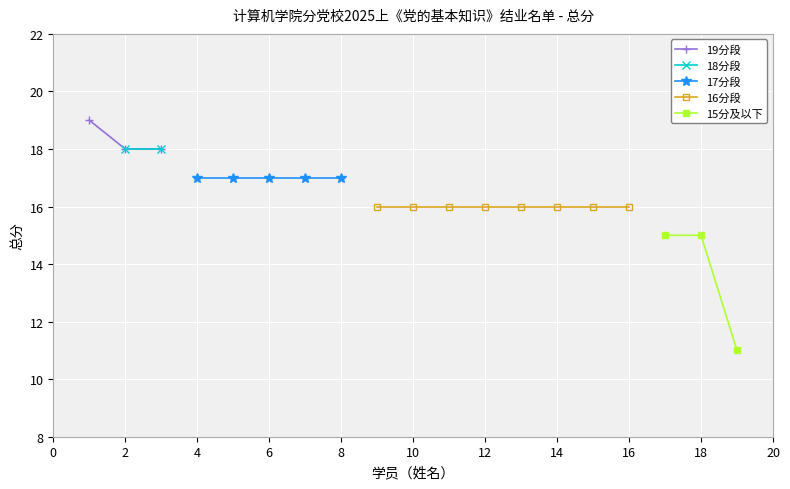

What is the difference between the second highest and second lowest values?

3